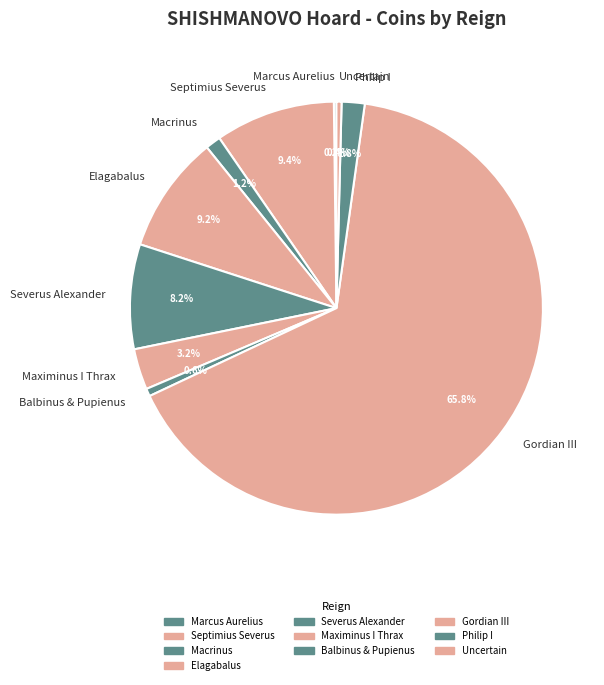

Which category has the biggest portion of the pie?

Gordian III